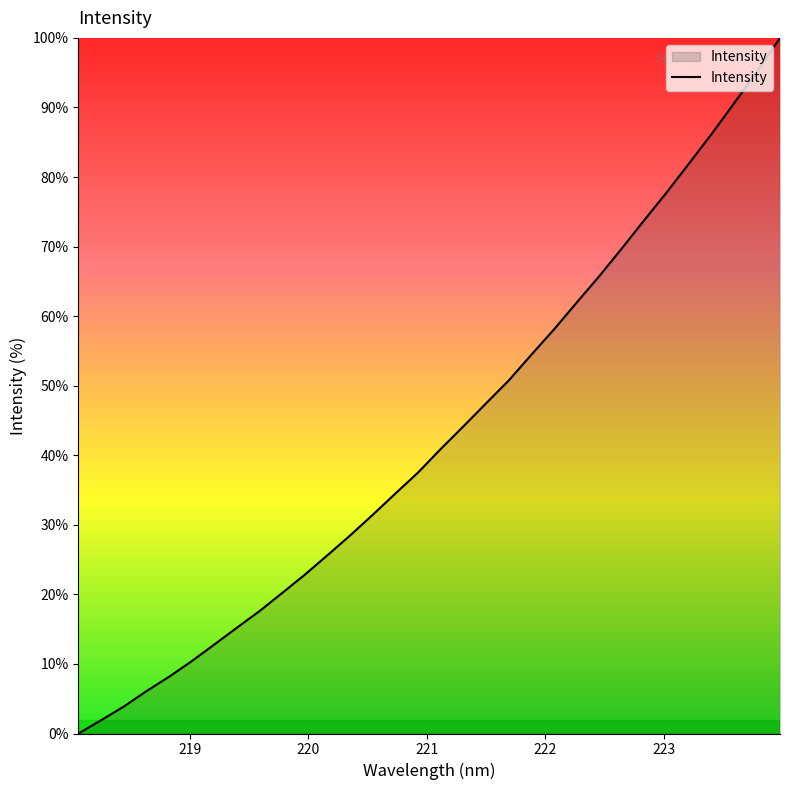

What is the greatest value displayed?

100.0